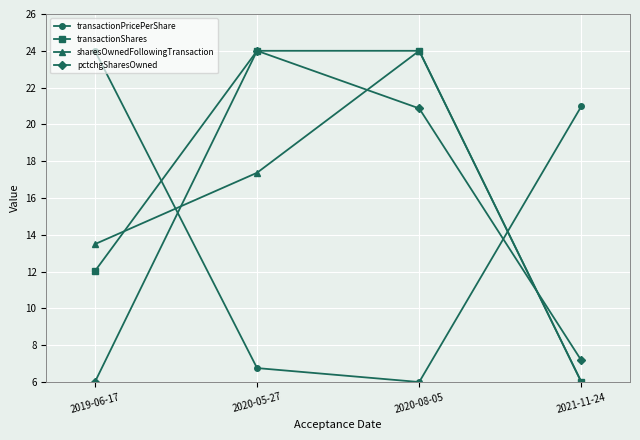

At which category is the sum across all series the highest?

2020-08-05